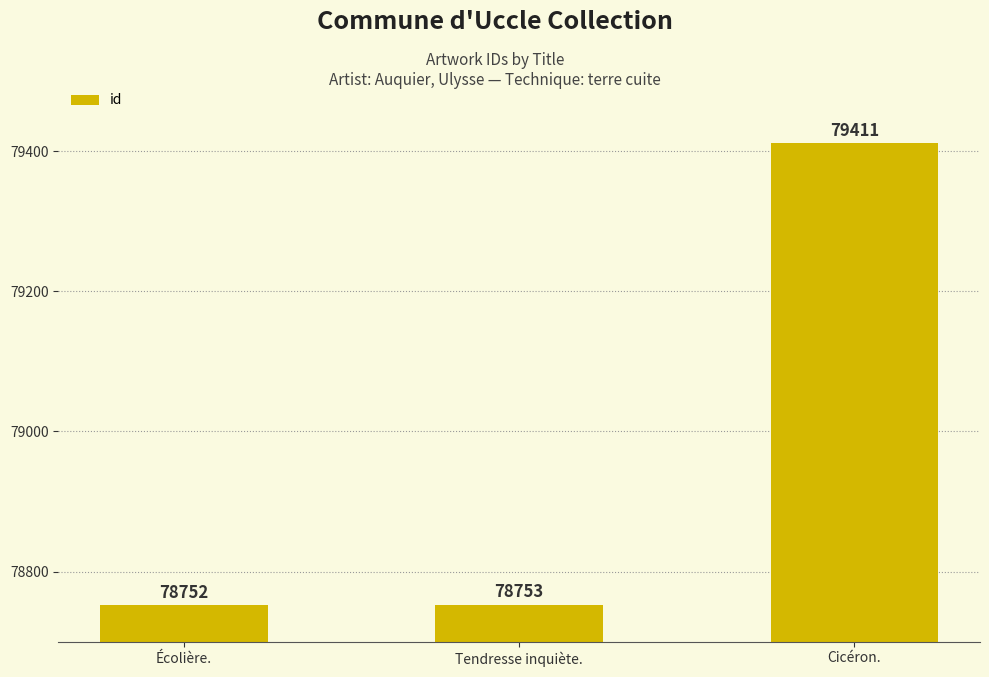

What is the change in value from Écolière. to Tendresse inquiète.?

+1